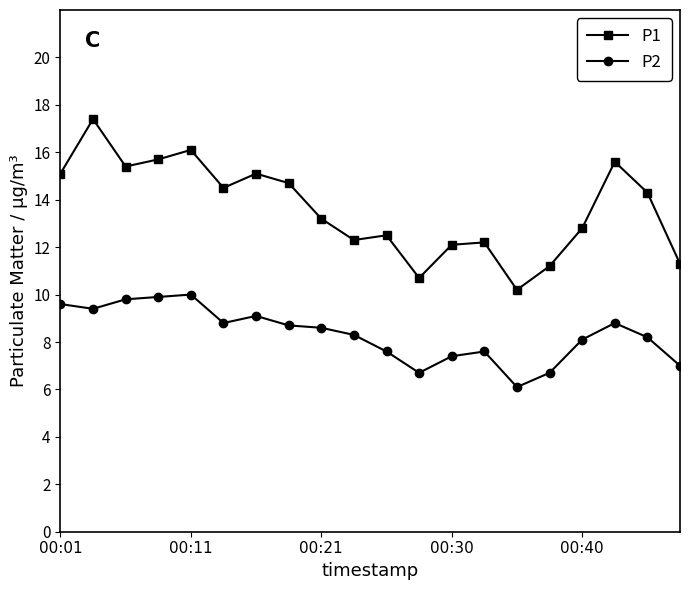

What is the value of the P1 point at the 18th from the left?

15.6